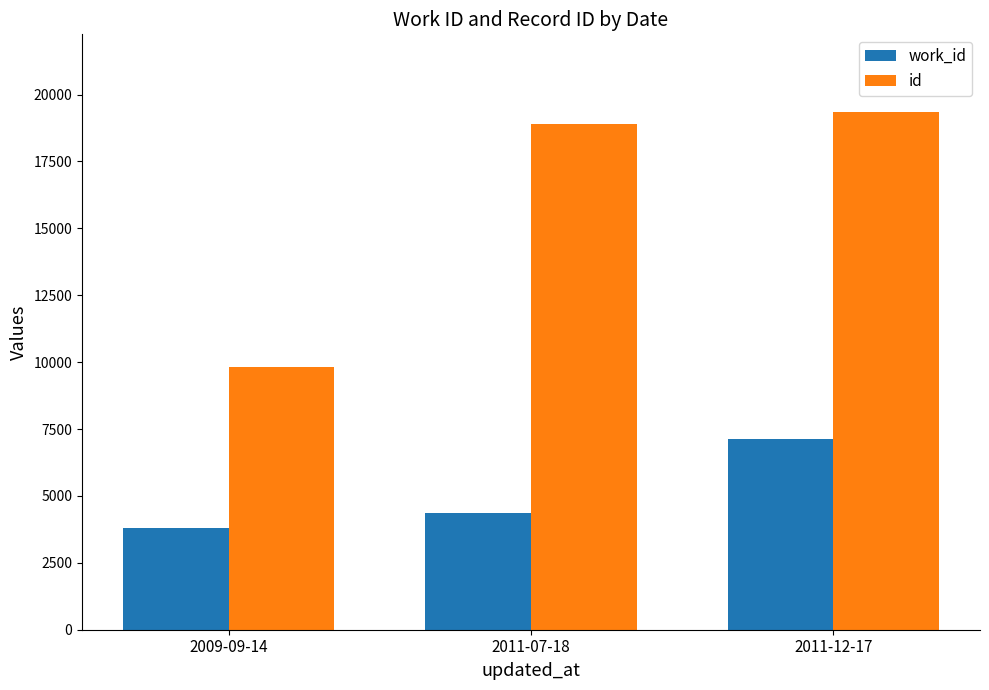

What is the greatest value displayed?

19349